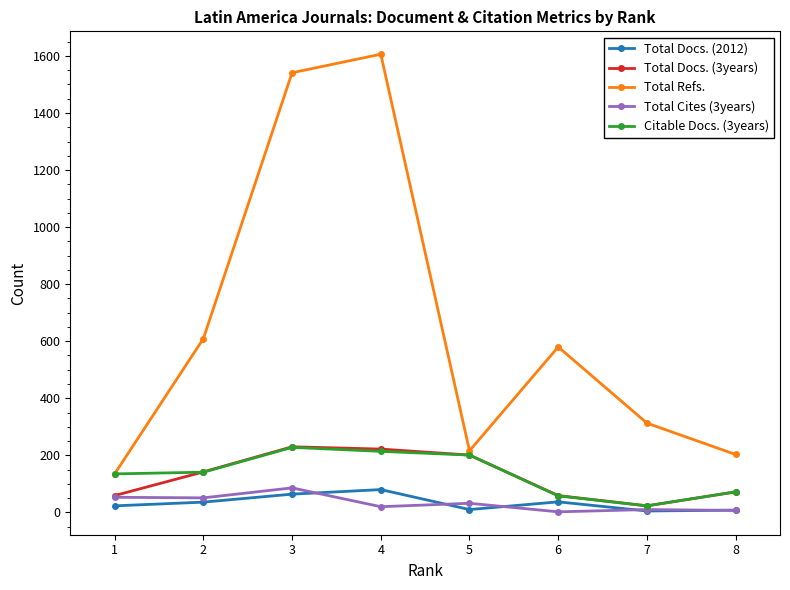

True or false: Citable Docs. (3years) has a value of 228 at 3.

True